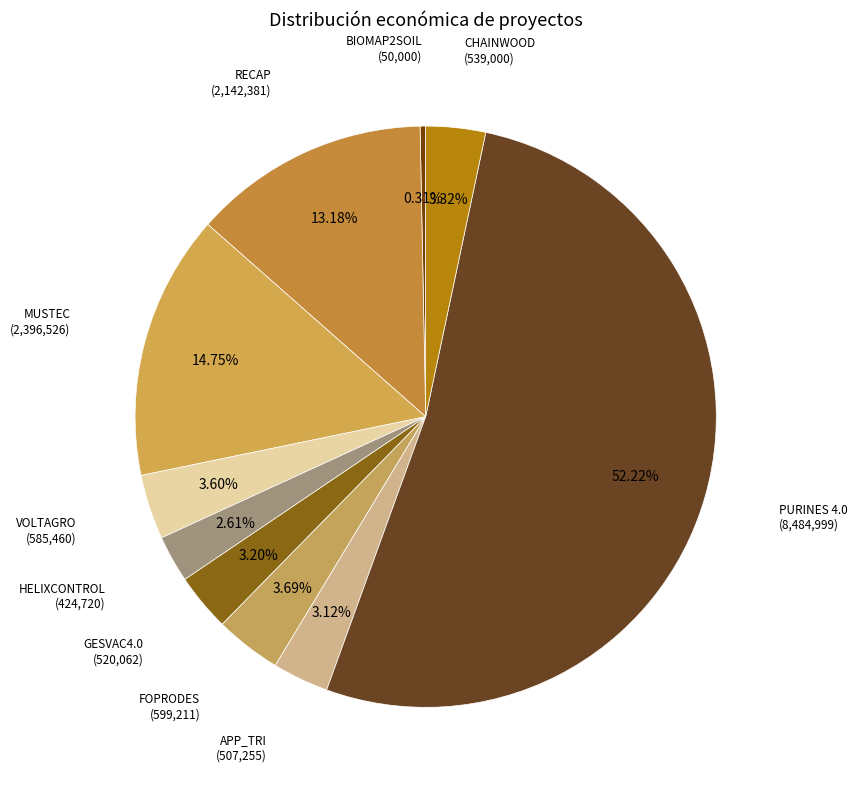

Is there any slice that represents more than half of the pie?

Yes